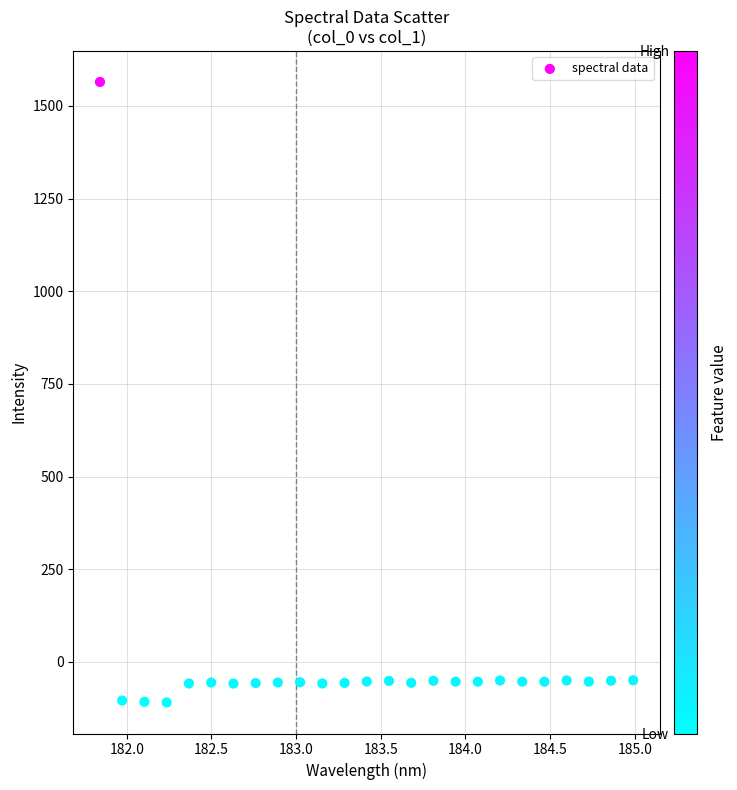

What is the range of Y values (max minus min)?

1674.2